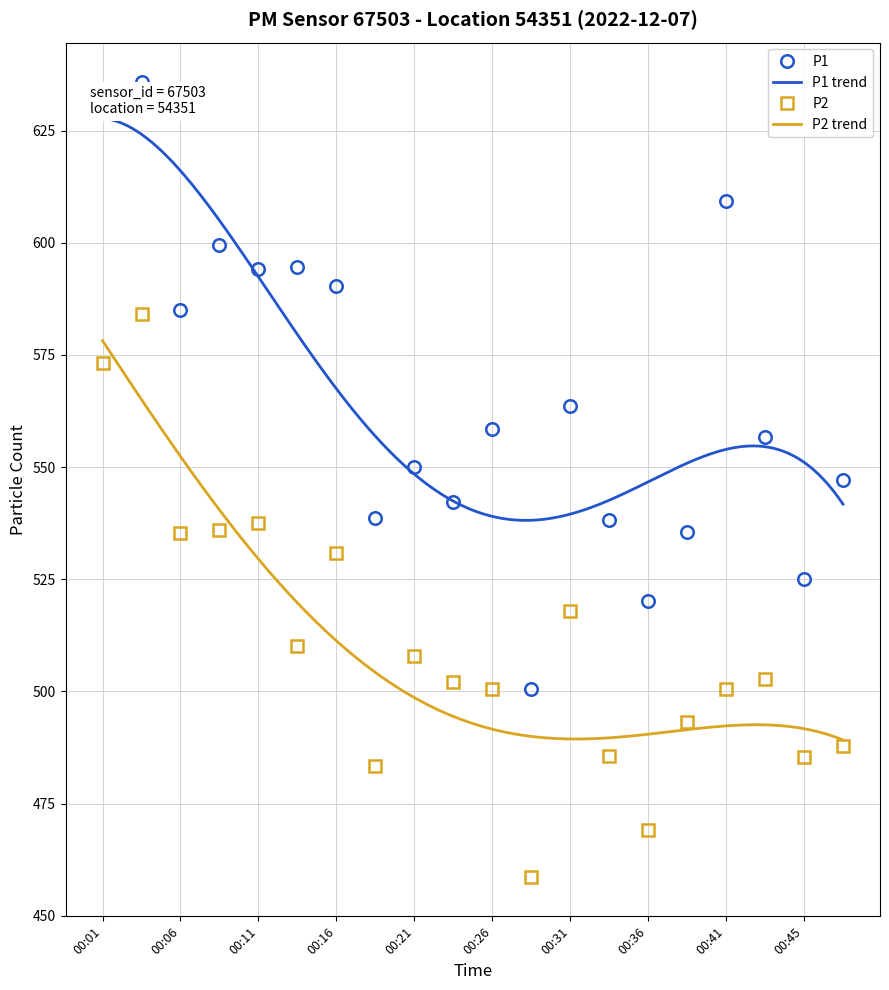

In P1, how many points are lower than both neighbors (excluding endpoints)?

7